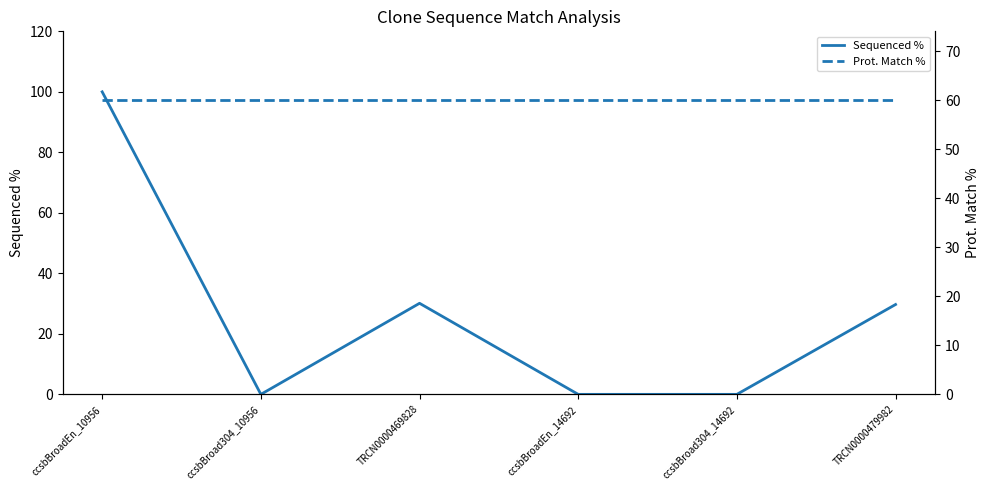

At how many categories does at least one series exceed 58?

6